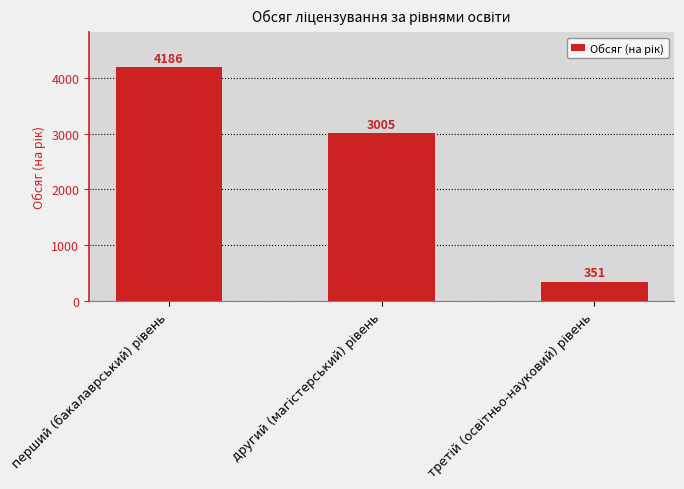

What is the maximum value shown in the chart?

4186